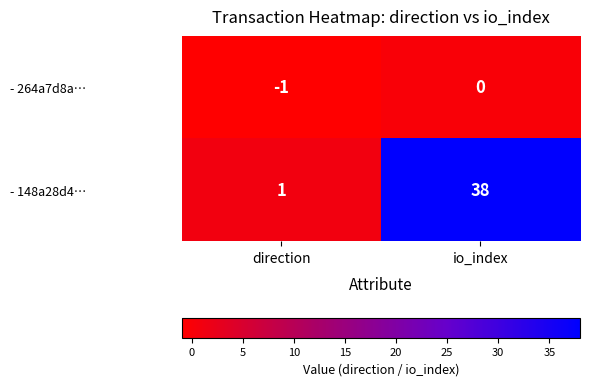

Where is - 148a28d4… nearest to the value 19?

direction